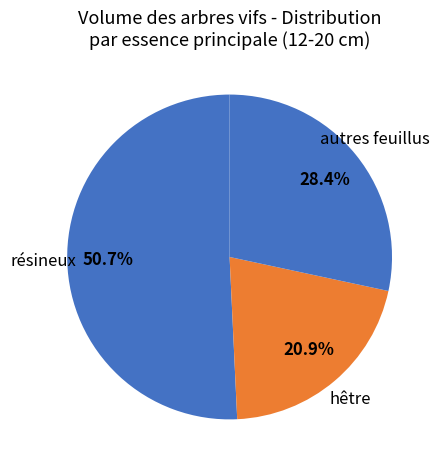

Between résineux and autres feuillus, which is larger?

résineux